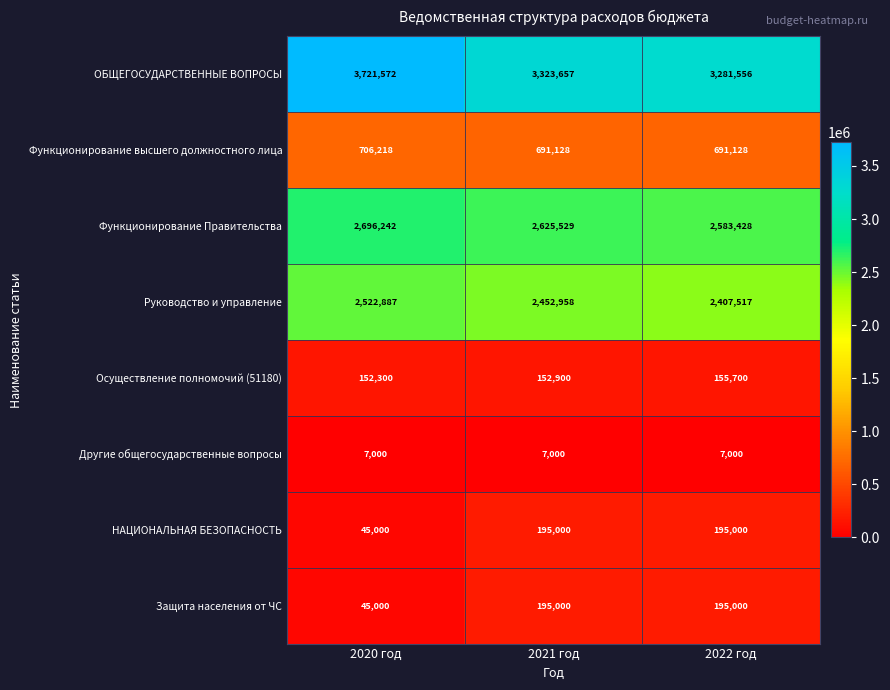

Reading left to right, extract all data points from this chart.

ОБЩЕГОСУДАРСТВЕННЫЕ ВОПРОСЫ: 2020 год=3721572	2021 год=3323657	2022 год=3281556
Функционирование высшего должностного лица: 2020 год=706218	2021 год=691128	2022 год=691128
Функционирование Правительства: 2020 год=2696242	2021 год=2625529	2022 год=2583428
Руководство и управление: 2020 год=2522887	2021 год=2452958	2022 год=2407517
Осуществление полномочий (51180): 2020 год=152300	2021 год=152900	2022 год=155700
Другие общегосударственные вопросы: 2020 год=7000	2021 год=7000	2022 год=7000
НАЦИОНАЛЬНАЯ БЕЗОПАСНОСТЬ: 2020 год=45000	2021 год=195000	2022 год=195000
Защита населения от ЧС: 2020 год=45000	2021 год=195000	2022 год=195000